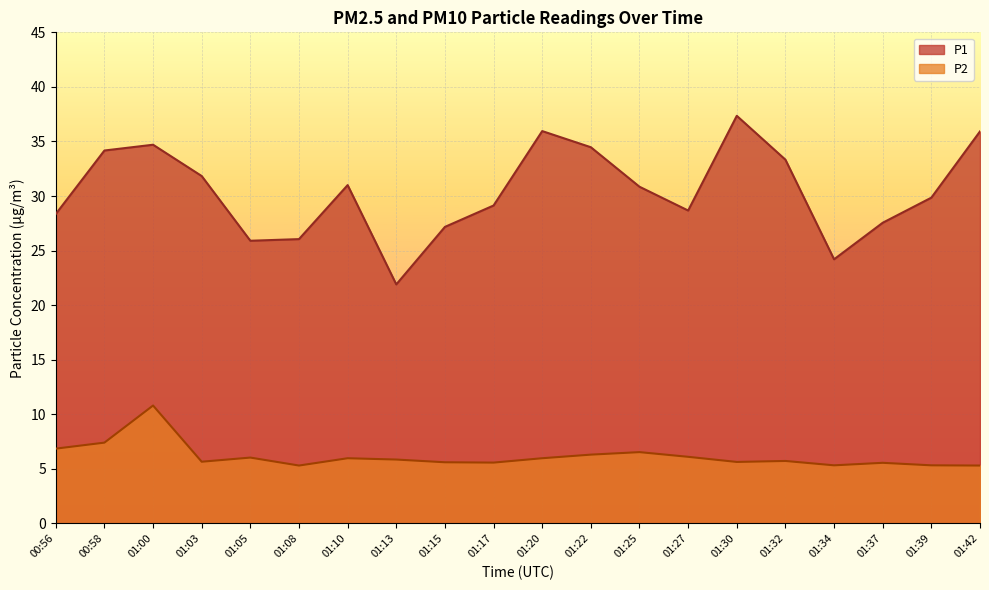

What position from the left is 00:56?

1